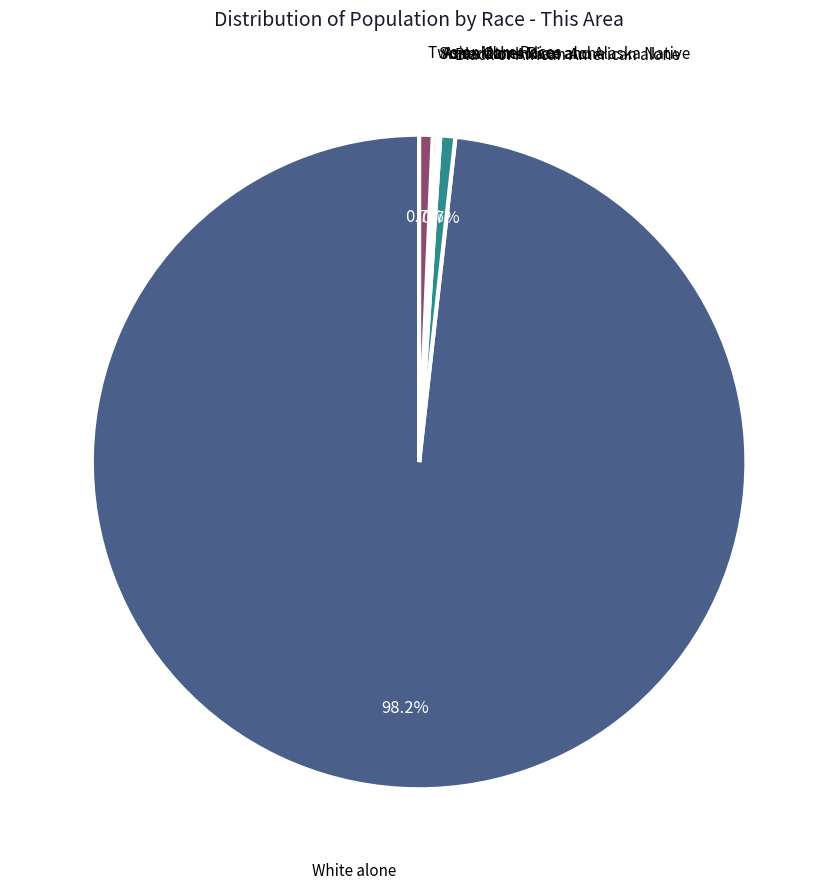

Which category has the biggest portion of the pie?

White alone